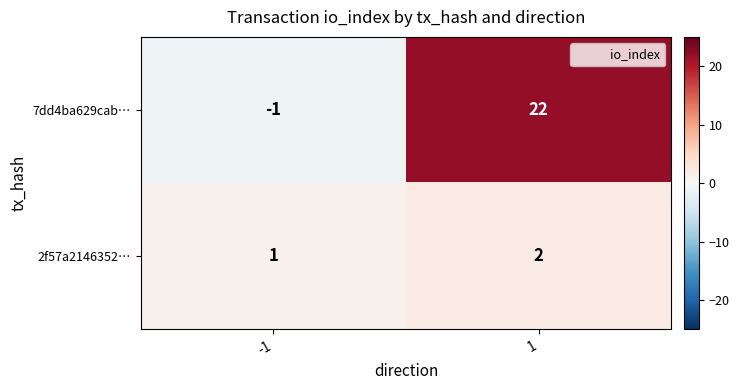

What is the sum of all 7dd4ba629cab… values?

21